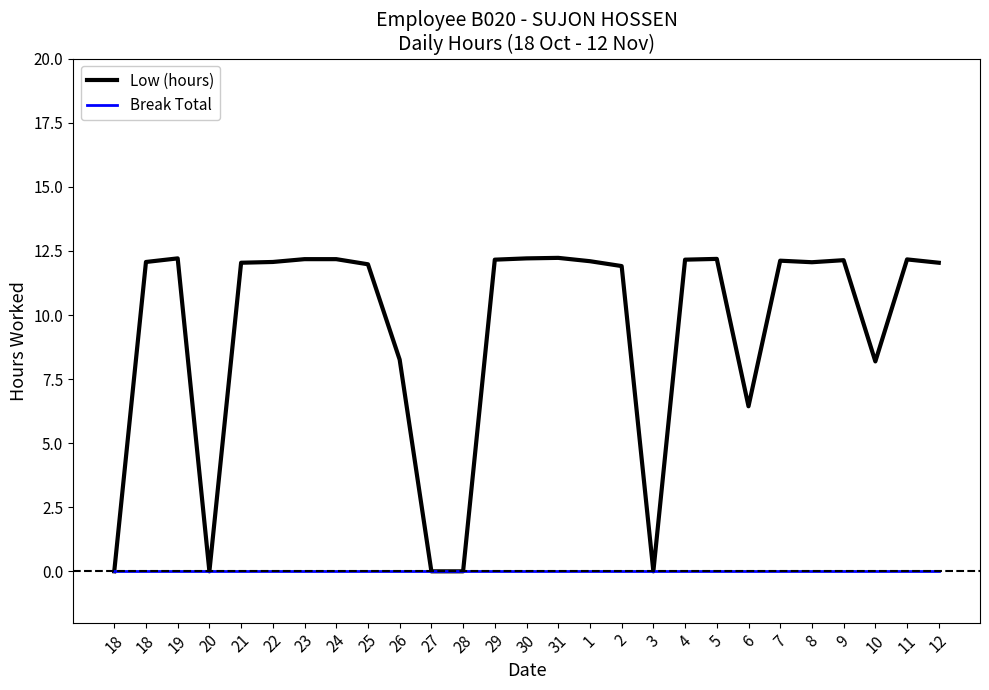

What are all the series names shown in the legend?

Low (hours), Break Total